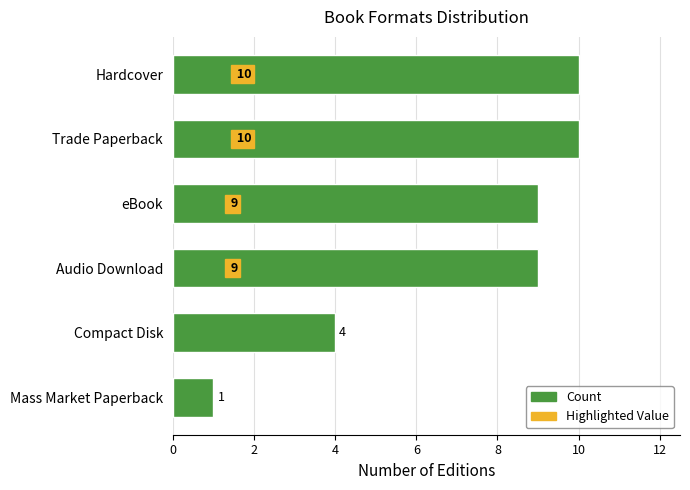

What is the ratio of the value at eBook to the value at Mass Market Paperback?

9.0